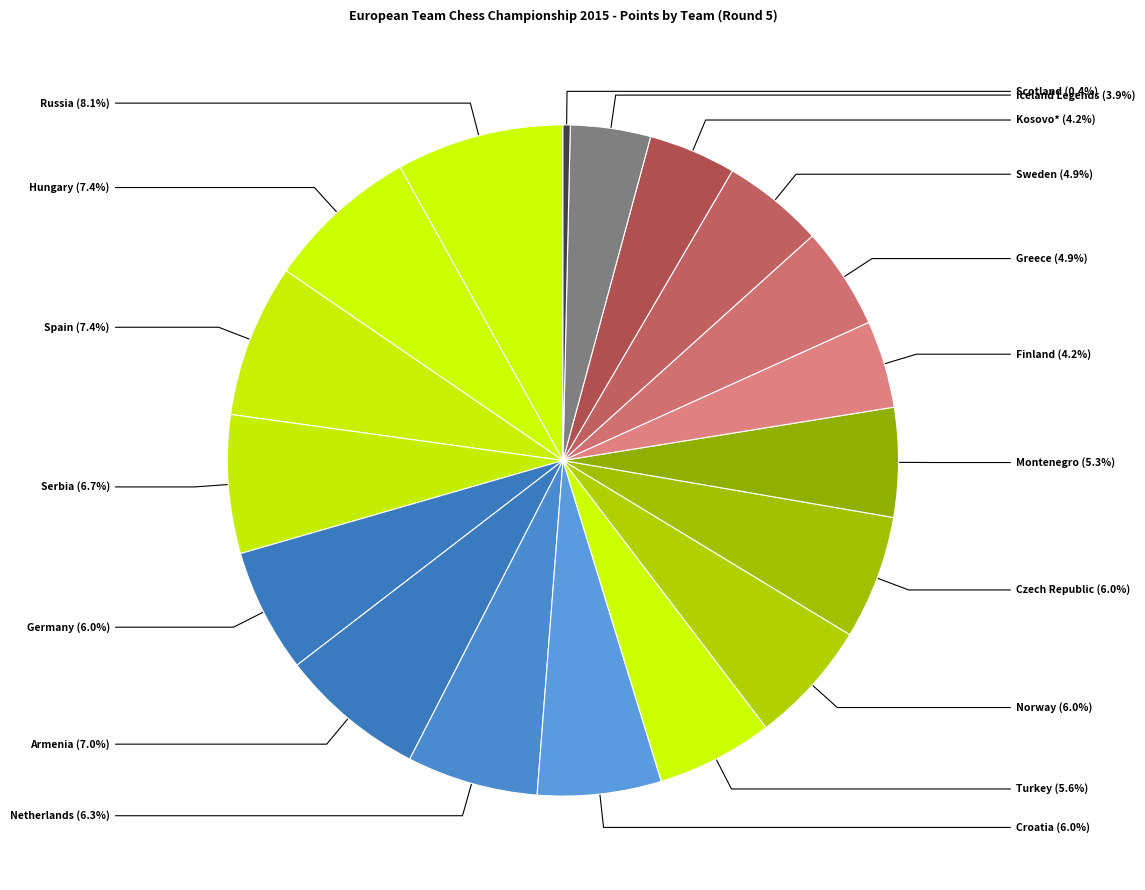

Is there any slice that represents more than half of the pie?

No